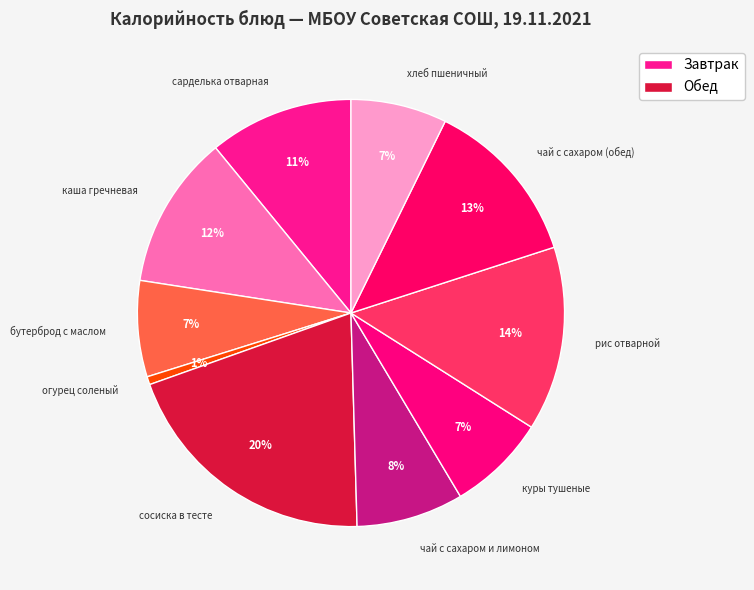

Does каша гречневая represent more than half of the total?

No